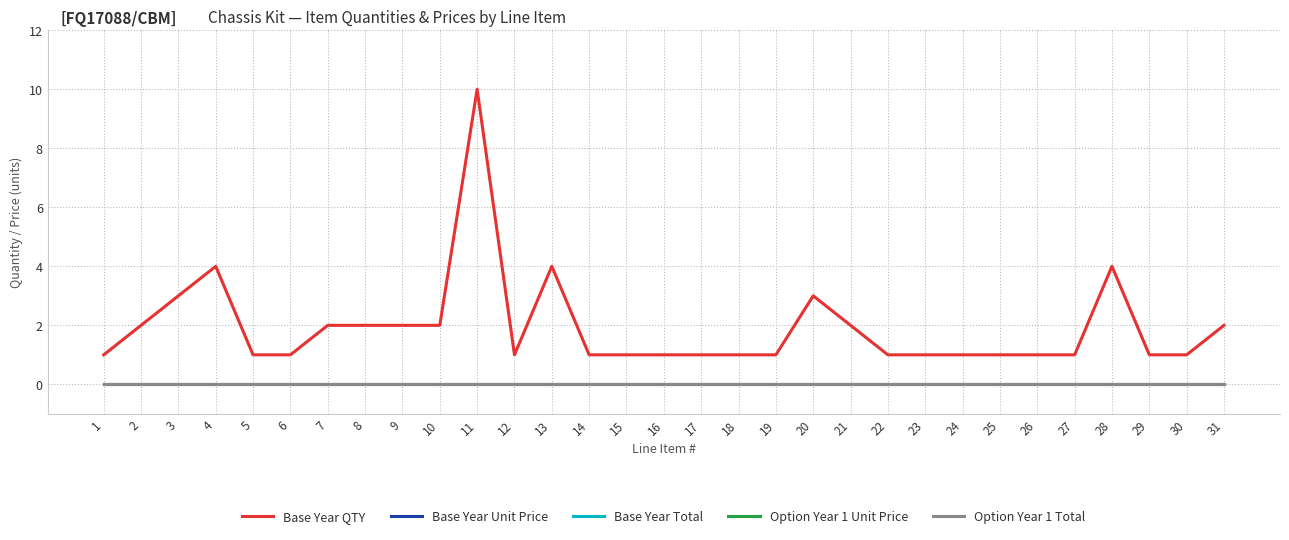

Which series has the largest total across all categories?

Base Year QTY